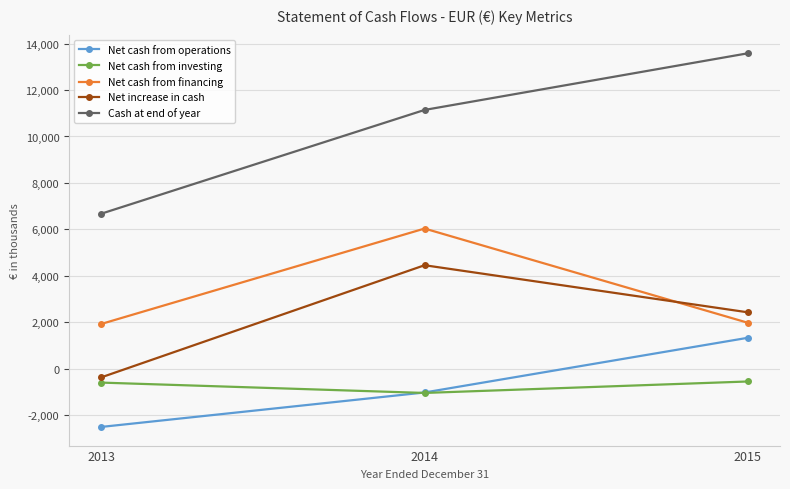

What is the difference between the maximum and second lowest values in the Net increase in cash series?

2025